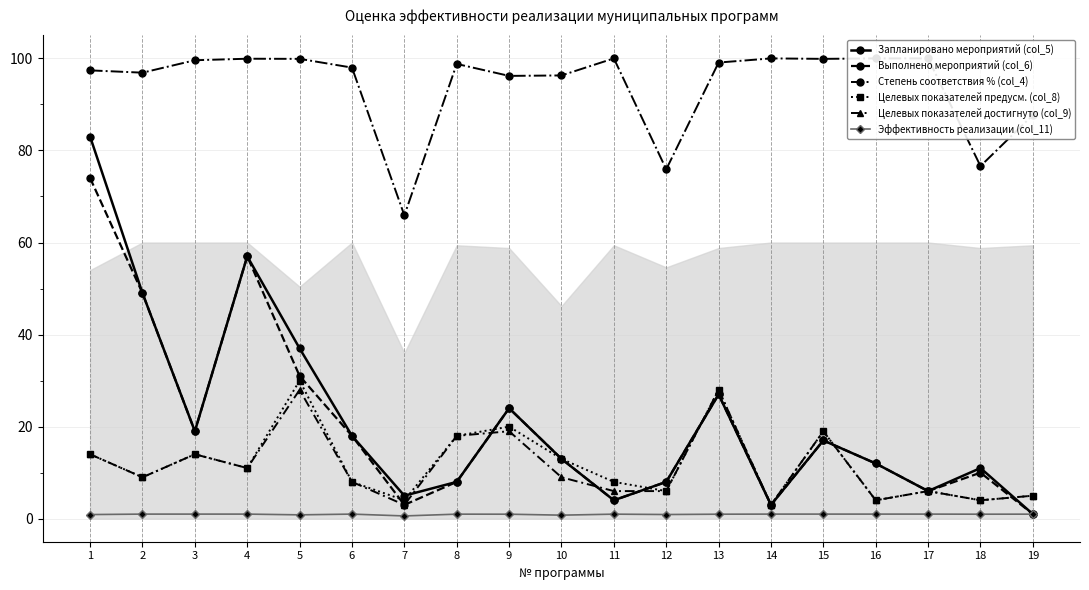

Reading left to right, extract all data points from this chart.

Запланировано мероприятий (col_5): 1=83.0	2=49.0	3=19.0	4=57.0	5=37.0	6=18.0	7=5.0	8=8.0	9=24.0	10=13.0	11=4.0	12=8.0	13=27.0	14=3.0	15=17.0	16=12.0	17=6.0	18=11.0	19=1.0
Выполнено мероприятий (col_6): 1=74.0	2=49.0	3=19.0	4=57.0	5=31.0	6=18.0	7=3.0	8=8.0	9=24.0	10=13.0	11=4.0	12=8.0	13=27.0	14=3.0	15=17.0	16=12.0	17=6.0	18=10.0	19=1.0
Степень соответствия % (col_4): 1=97.4	2=96.9	3=99.6	4=99.9	5=99.9	6=98.0	7=65.9	8=98.8	9=96.2	10=96.3	11=100.0	12=75.9	13=99.1	14=100.0	15=99.9	16=100.0	17=100.0	18=76.6	19=87.7
Целевых показателей предусм. (col_8): 1=14.0	2=9.0	3=14.0	4=11.0	5=30.0	6=8.0	7=4.0	8=18.0	9=20.0	10=13.0	11=8.0	12=6.0	13=28.0	14=3.0	15=19.0	16=4.0	17=6.0	18=4.0	19=5.0
Целевых показателей достигнуто (col_9): 1=14.0	2=9.0	3=14.0	4=11.0	5=28.0	6=8.0	7=3.0	8=18.0	9=19.0	10=9.0	11=6.0	12=6.0	13=28.0	14=3.0	15=19.0	16=4.0	17=6.0	18=4.0	19=5.0
Эффективность реализации (col_11): 1=0.9	2=1.0	3=1.0	4=1.0	5=0.8	6=1.0	7=0.6	8=1.0	9=1.0	10=0.8	11=1.0	12=0.9	13=1.0	14=1.0	15=1.0	16=1.0	17=1.0	18=1.0	19=1.0